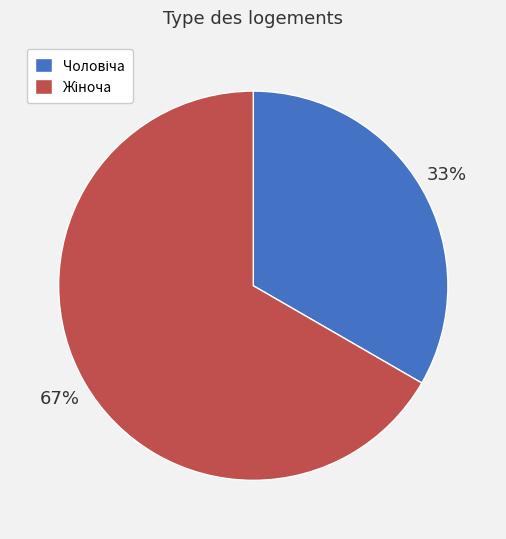

Rank the categories by value from lowest to highest.

Чоловіча, Жіноча